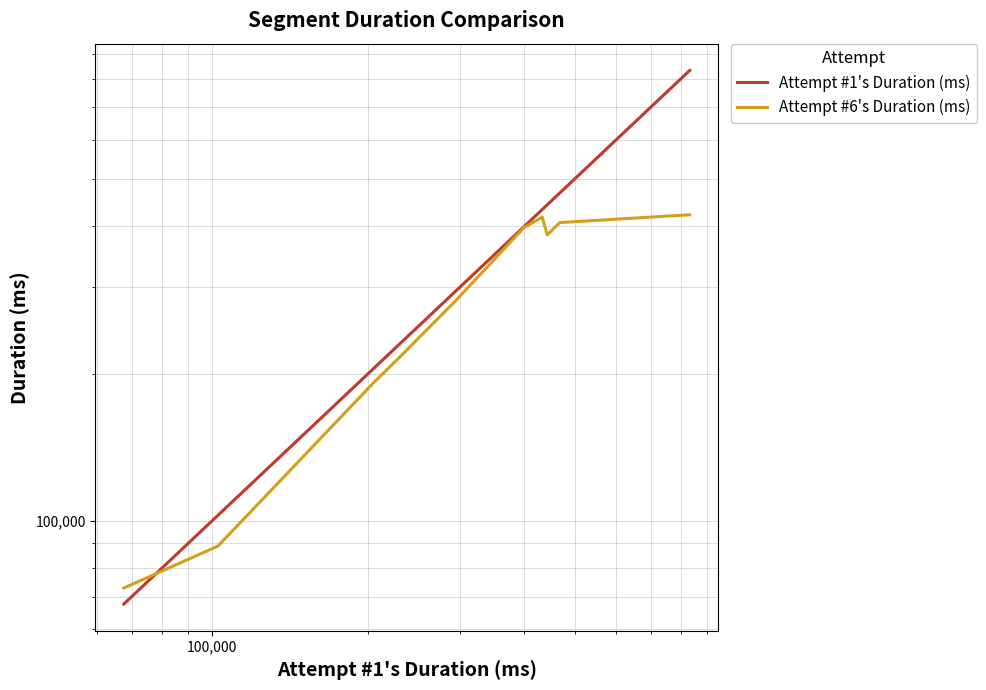

True or false: Attempt #6's Duration (ms) has a value of 291782 at 1,000,000.

False